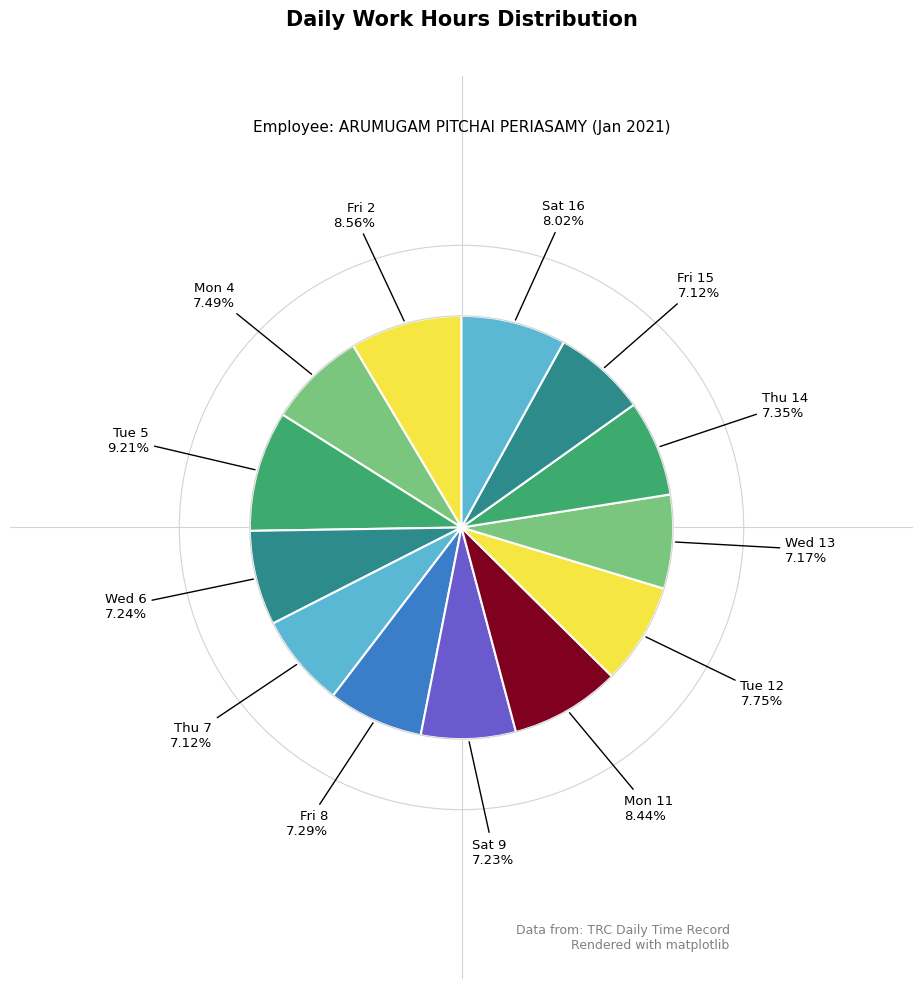

The Sat 16 slice represents 1% of the pie. True or false?

False